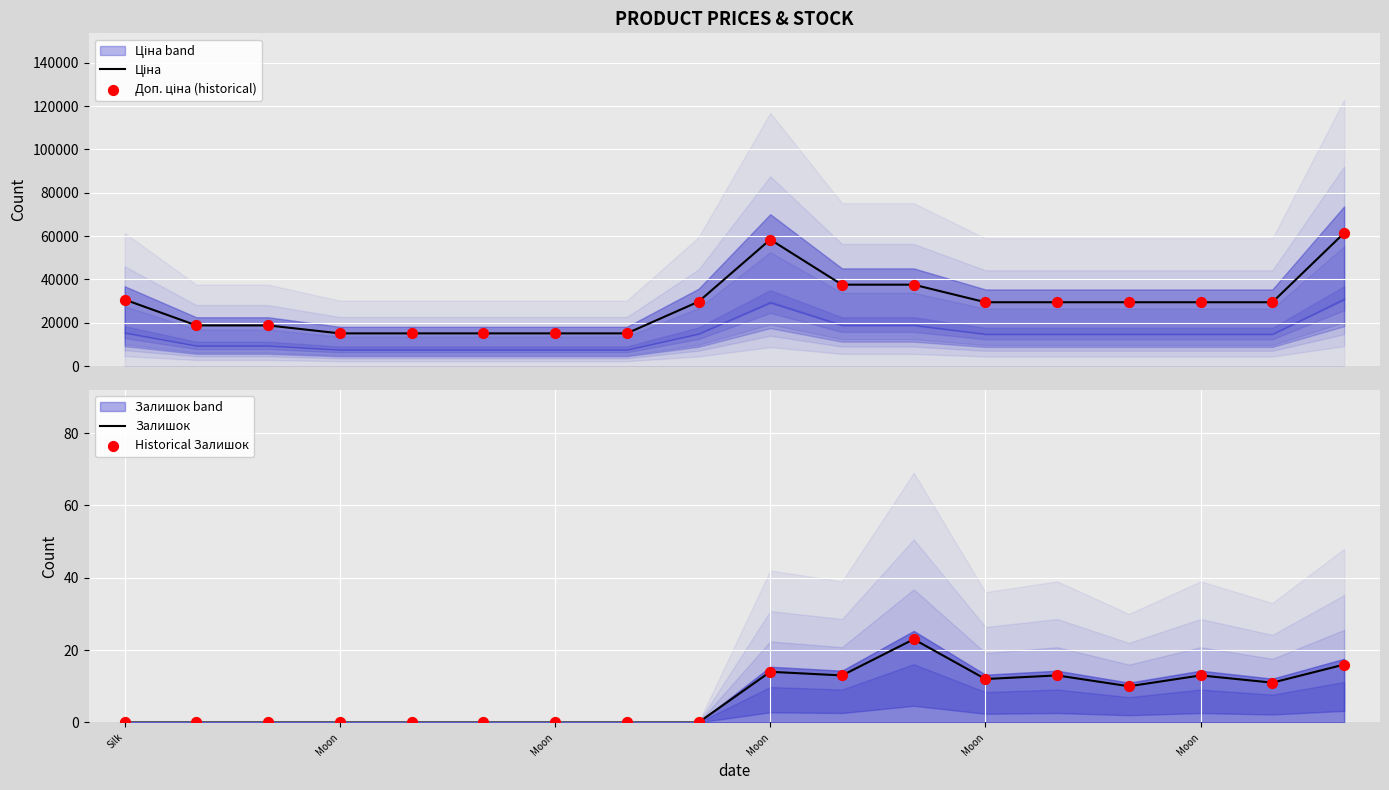

At how many categories does at least one series exceed 438?

18